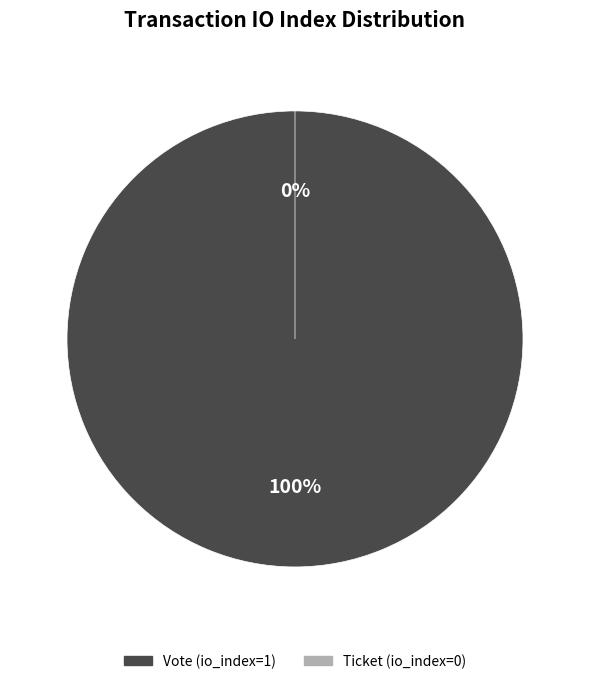

What percentage do Ticket (io_index=0) and Vote (io_index=1) together represent?

100.0%